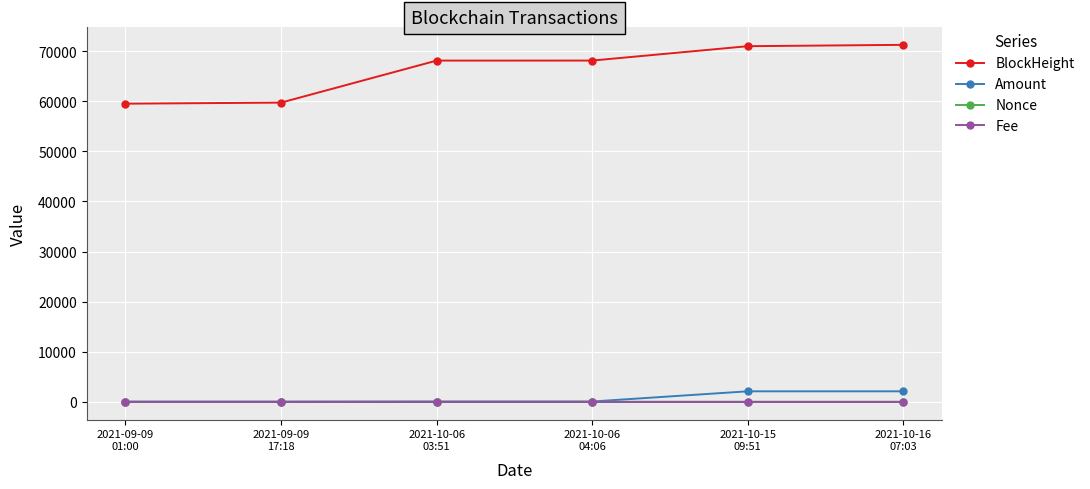

True or false: BlockHeight and Fee cross at least once.

False